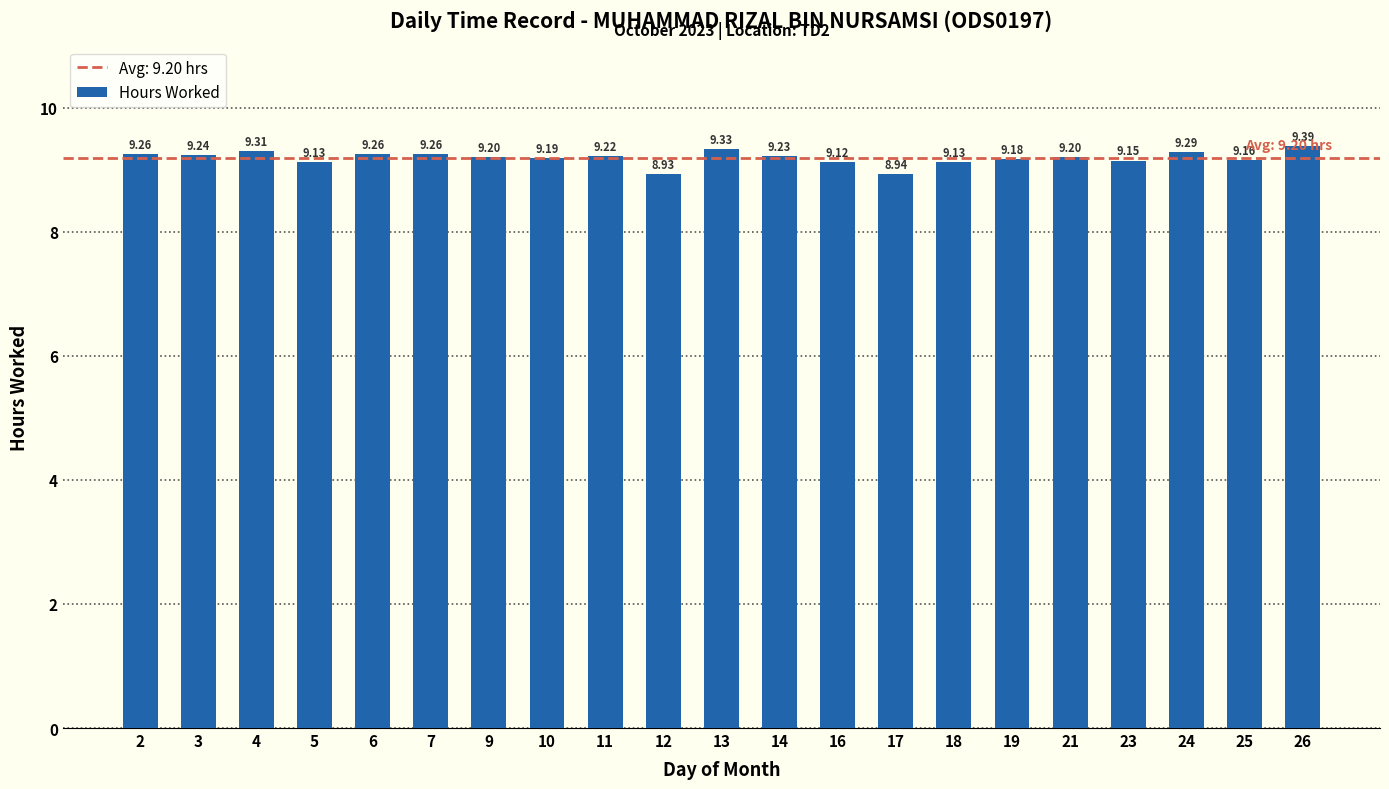

How many series are shown in this chart?

1